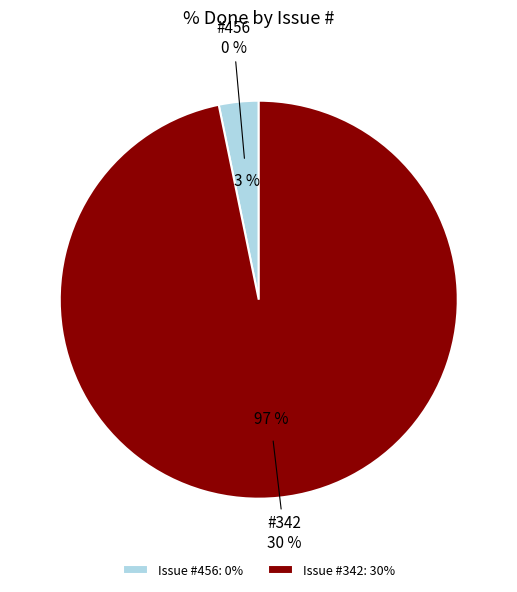

How many segments does this pie chart have?

2